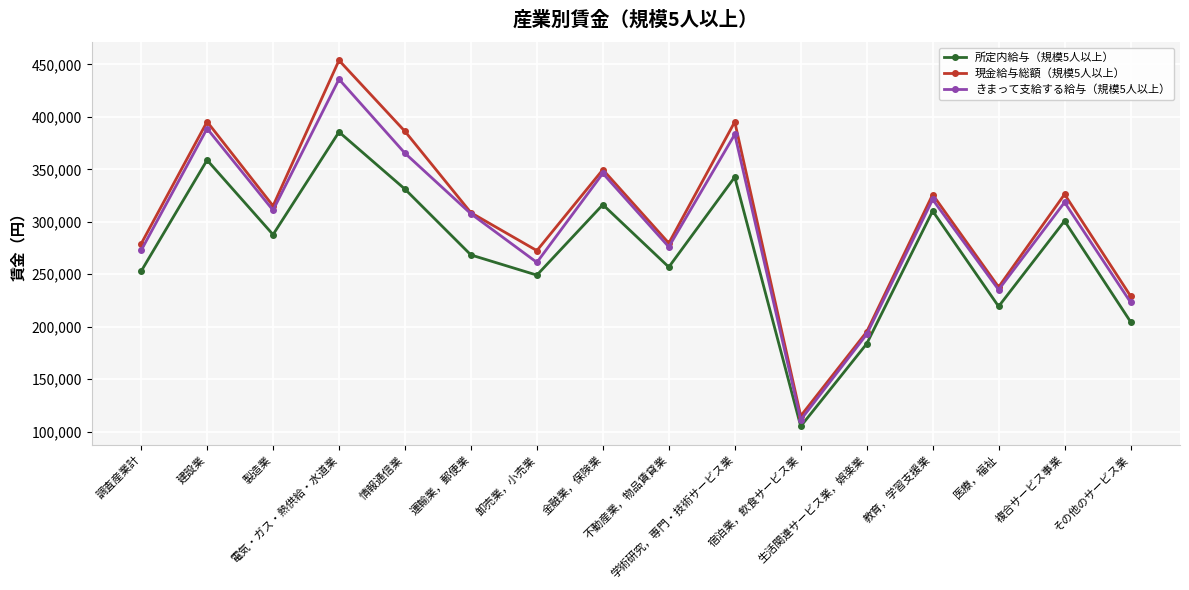

In 所定内給与（規模5人以上）, how many points are higher than both neighbors (excluding endpoints)?

6